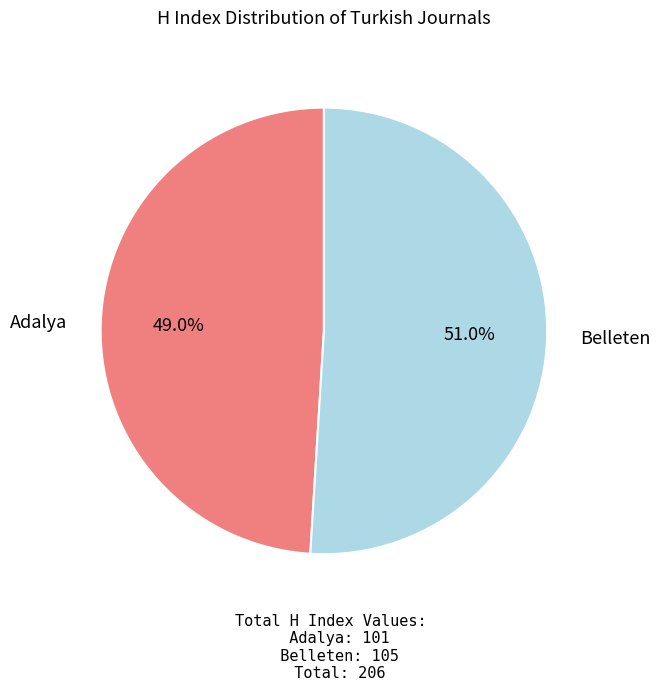

Does any single category account for the majority?

Yes